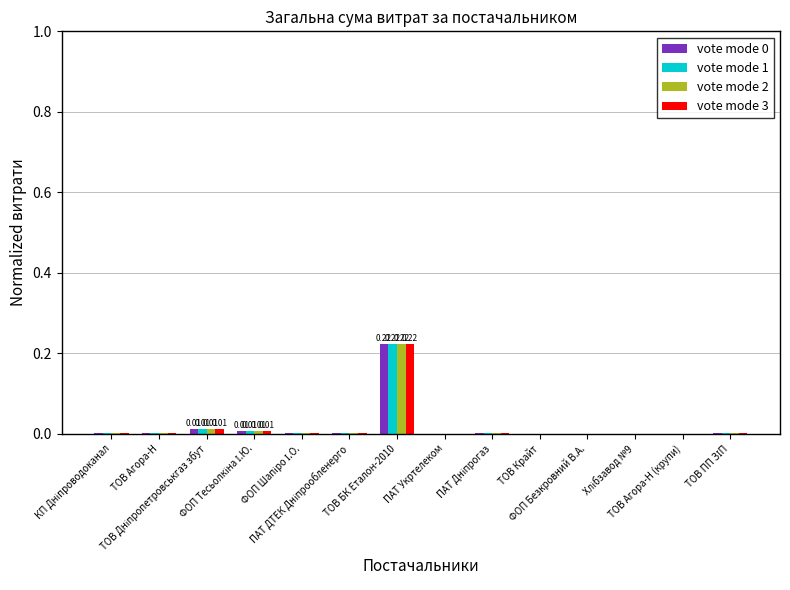

The vote mode 2 series shows 0.0 at ТОВ Дніпропетровськгаз збут. True or false?

False